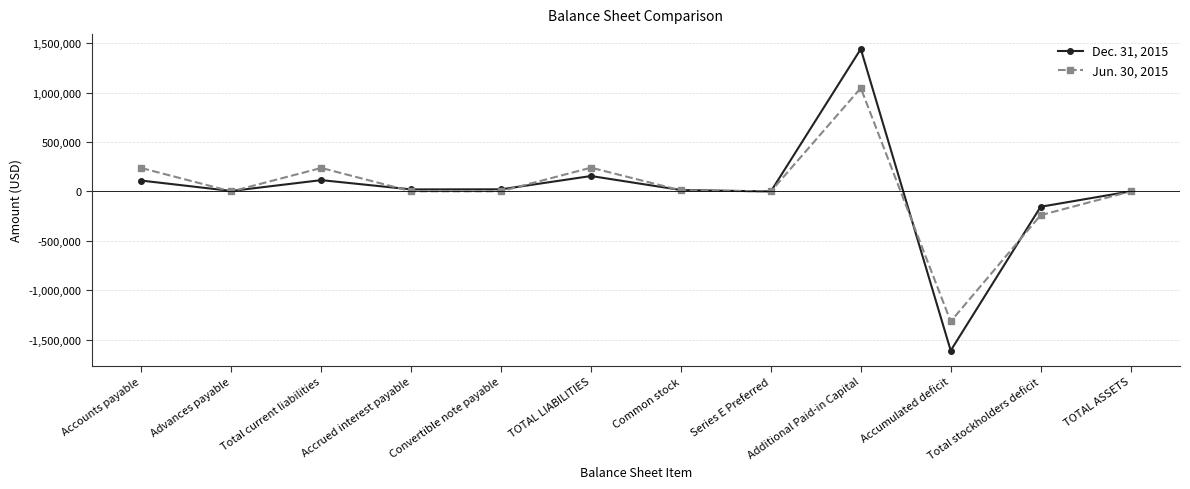

How many interior local peaks does the Dec. 31, 2015 series have?

3